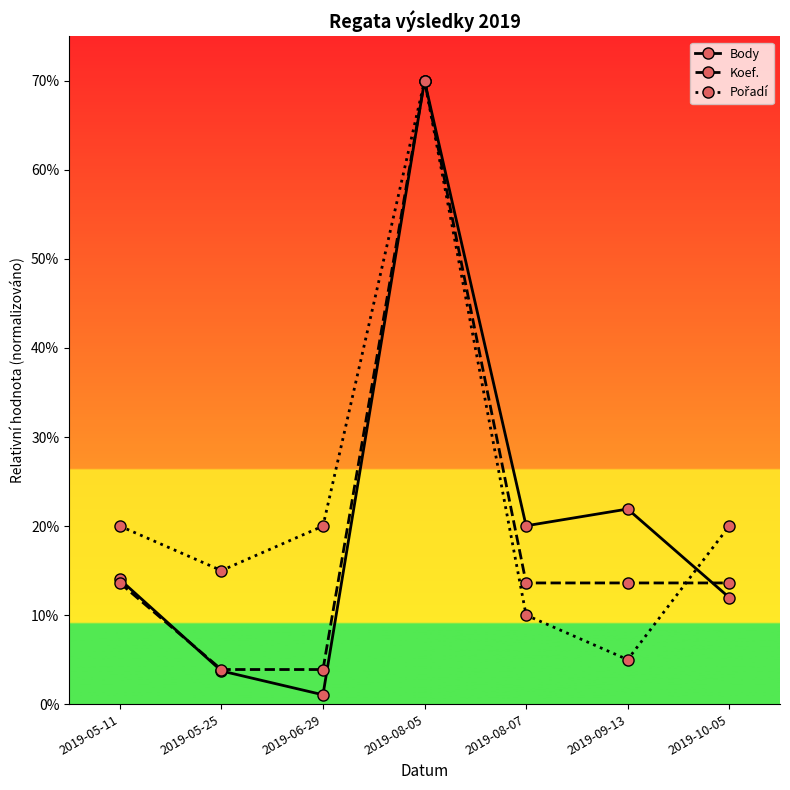

Reading left to right, transcribe all the data shown in this chart.

Body: 2019-05-11=0.1	2019-05-25=0.0	2019-06-29=0.0	2019-08-05=0.7	2019-08-07=0.2	2019-09-13=0.2	2019-10-05=0.1
Koef.: 2019-05-11=0.1	2019-05-25=0.0	2019-06-29=0.0	2019-08-05=0.7	2019-08-07=0.1	2019-09-13=0.1	2019-10-05=0.1
Pořadí: 2019-05-11=0.2	2019-05-25=0.1	2019-06-29=0.2	2019-08-05=0.7	2019-08-07=0.1	2019-09-13=0.0	2019-10-05=0.2